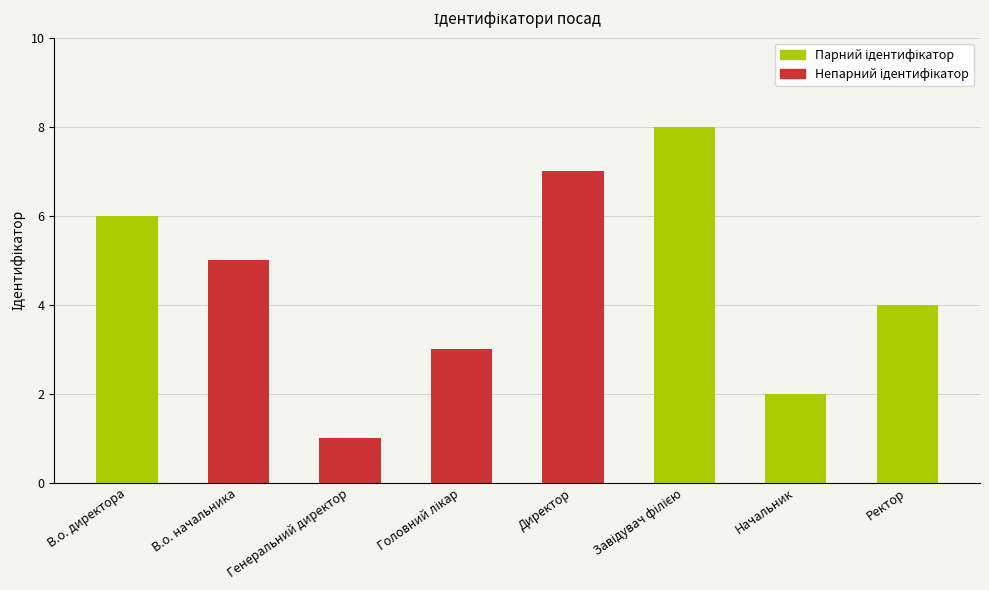

How many series are shown in this chart?

1